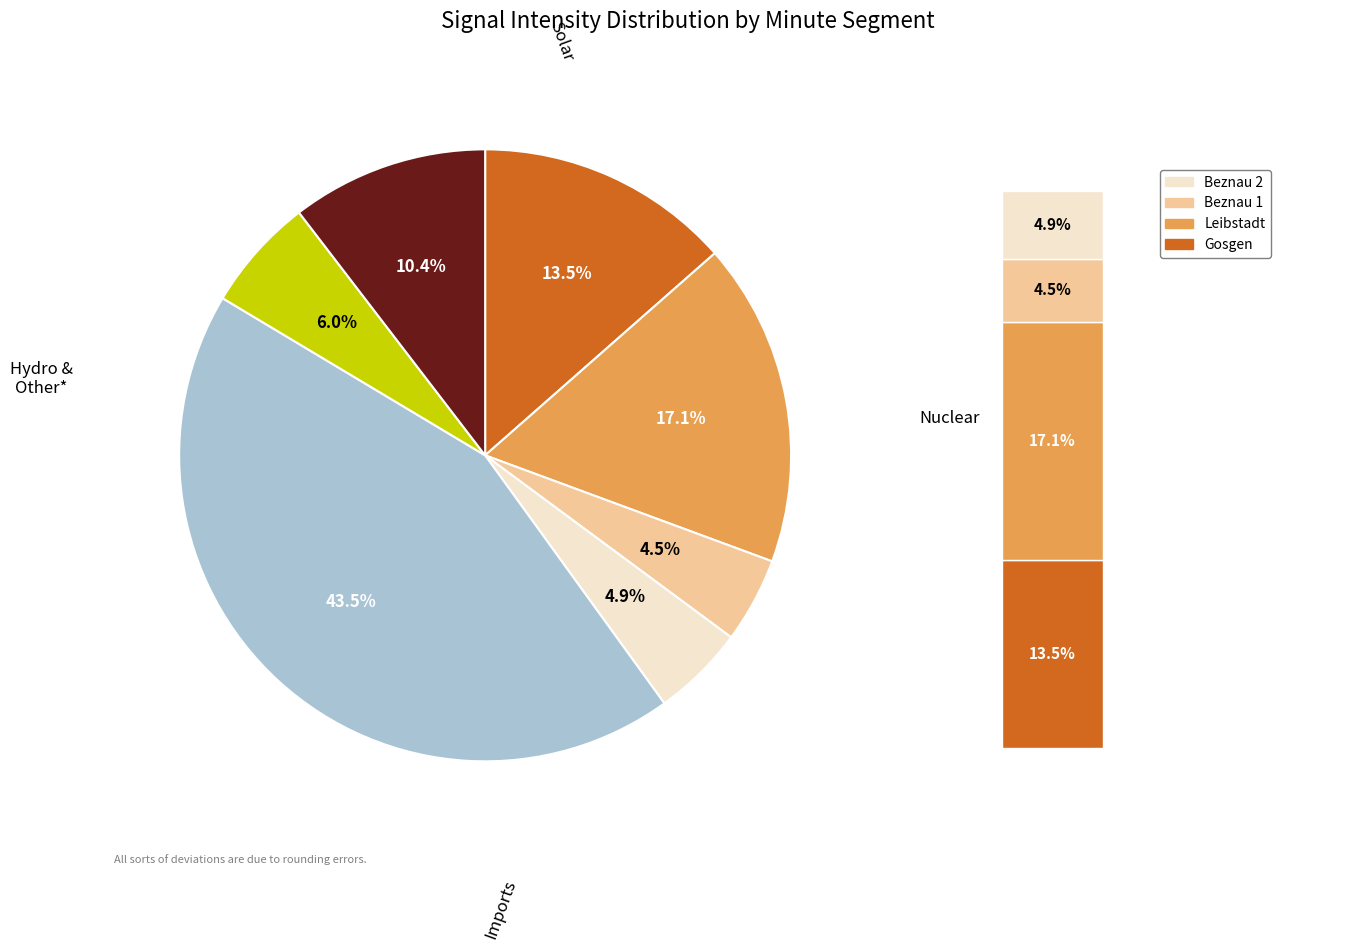

Combined, do Minute 6 and Minute 3 account for over 50%?

No